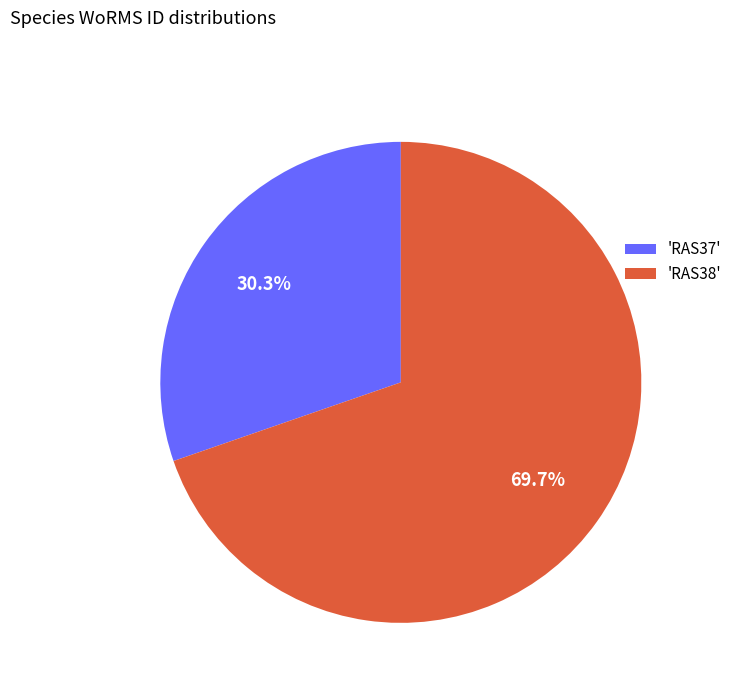

Is the sum of 'RAS38' and 'RAS37' greater than half?

Yes